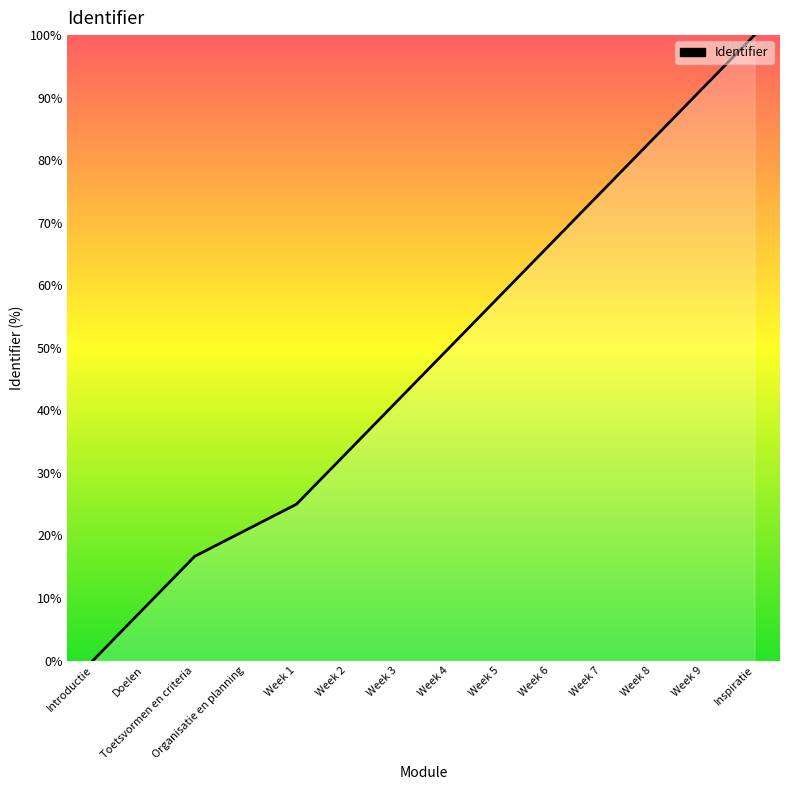

What is the difference between the values at Week 2 and Week 9?

58.3